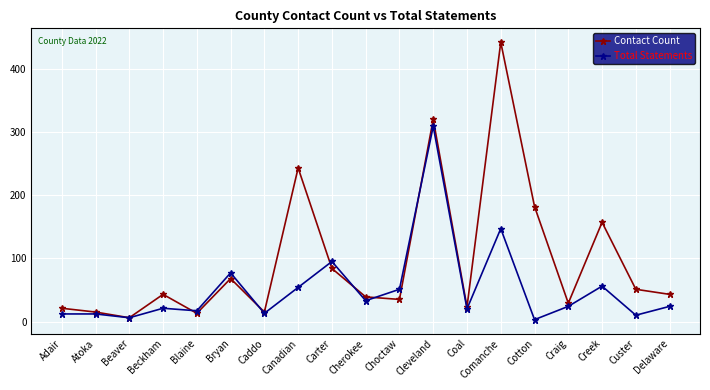

Which series has the largest range (max minus min)?

Contact Count